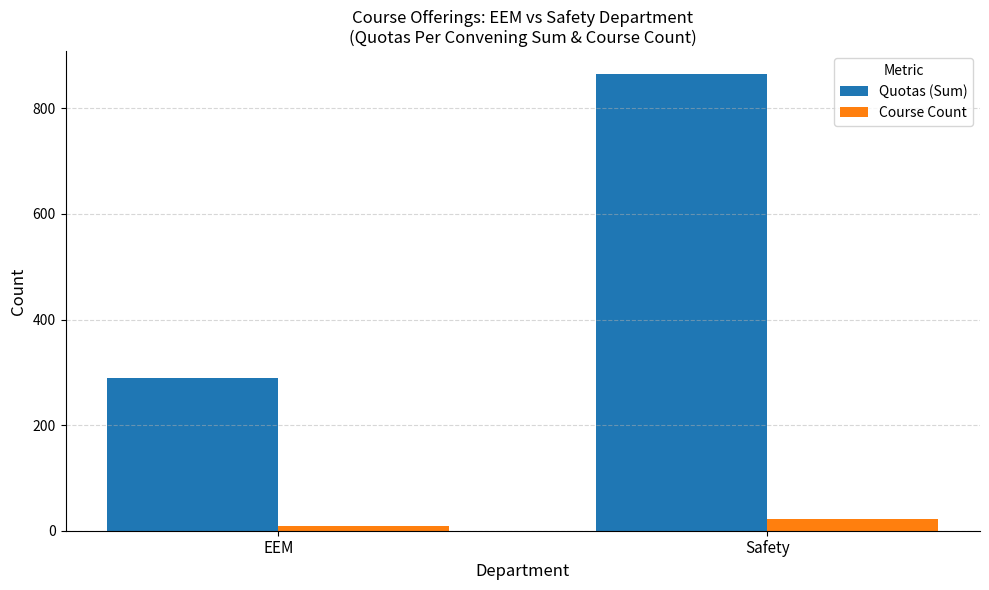

What is the smallest value displayed?

9